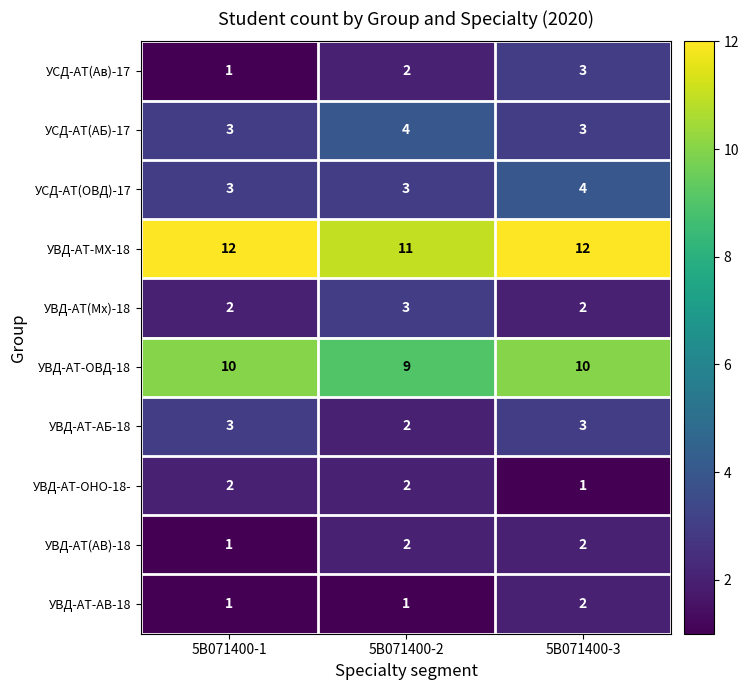

The value of УВД-АТ-АВ-18 at 5В071400-1 is 1. True or false?

True